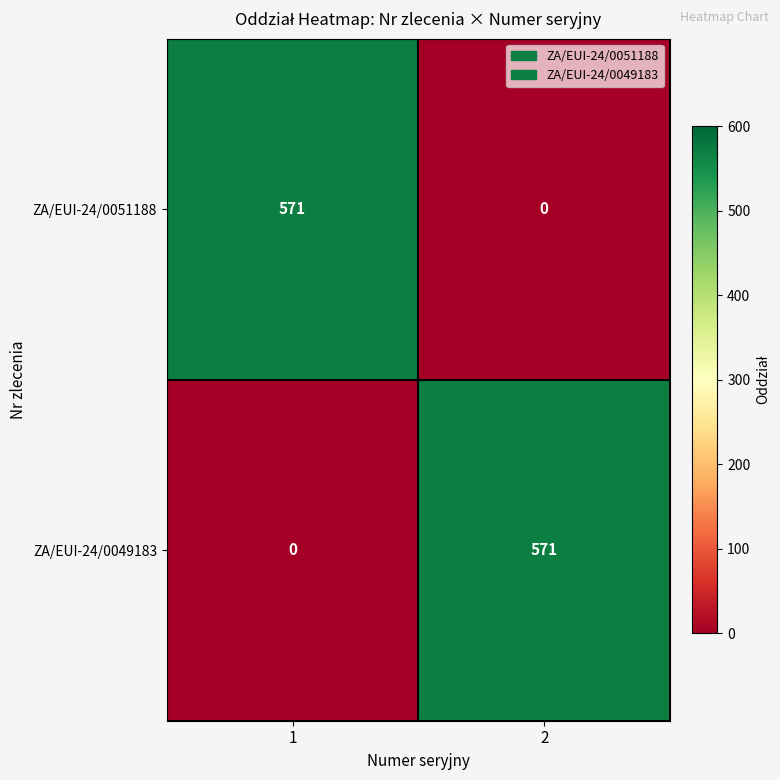

Reading left to right, list all the values displayed in this chart.

ZA/EUI-24/0051188: 1=571	2=0
ZA/EUI-24/0049183: 1=0	2=571